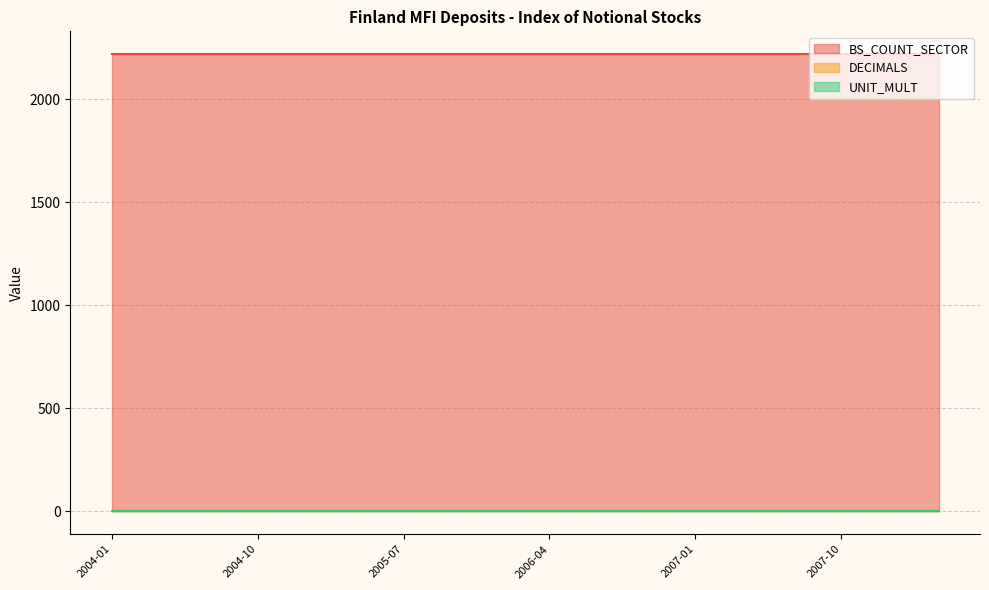

List the series in order of their peak value, lowest first.

UNIT_MULT, DECIMALS, BS_COUNT_SECTOR